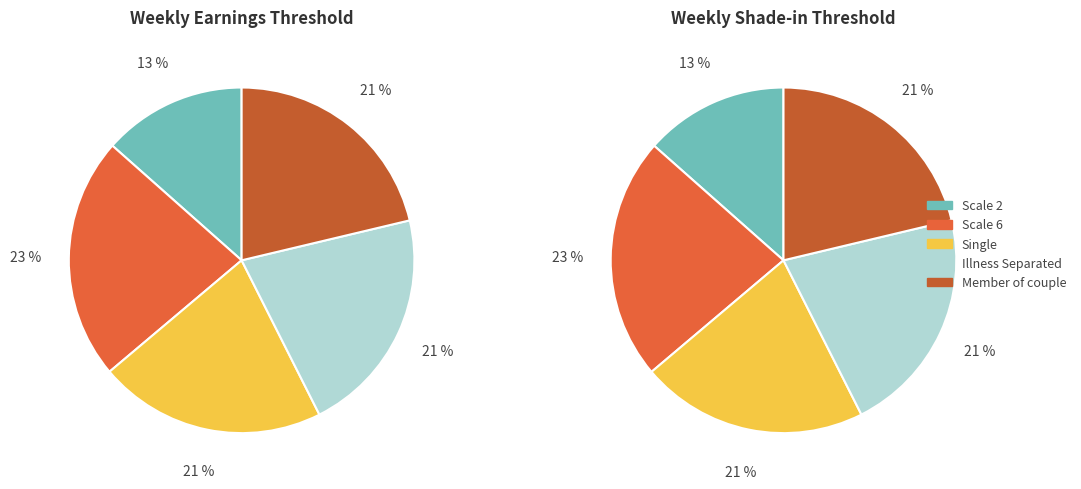

How many segments does this pie chart have?

5